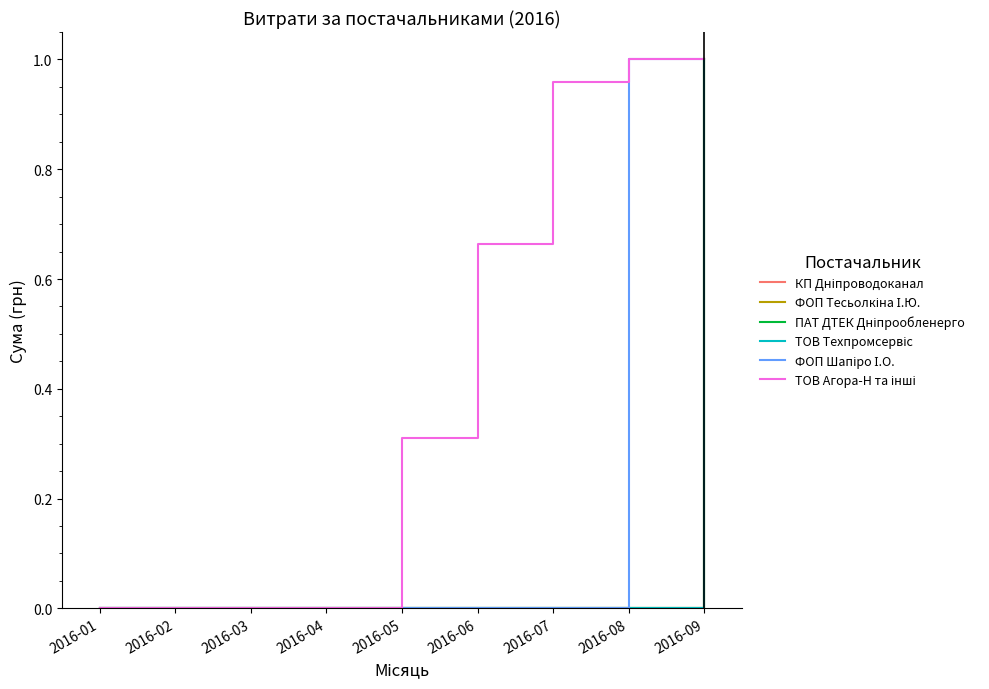

Is this an area chart (filled region under the line)?

No